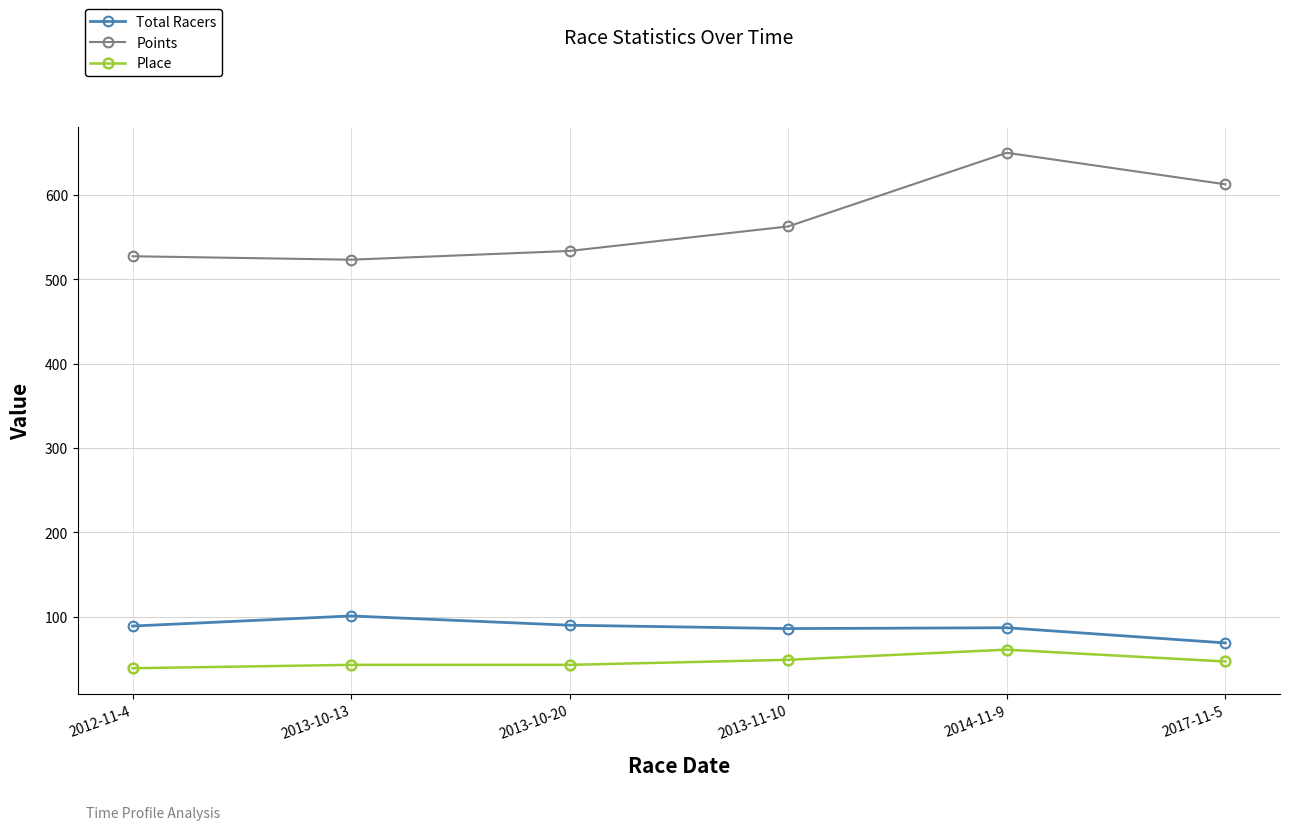

Rank the series by their maximum value, from highest to lowest.

Points, Total Racers, Place